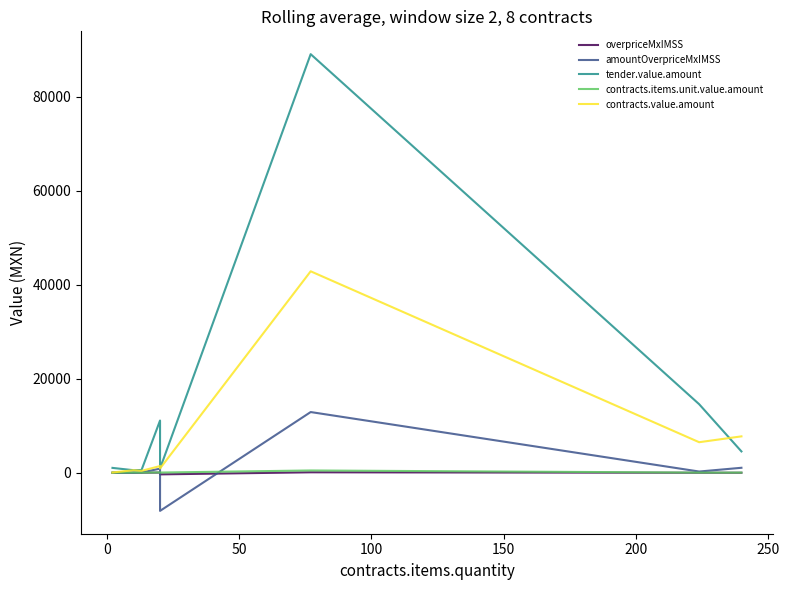

True or false: tender.value.amount and overpriceMxIMSS cross at least once.

False